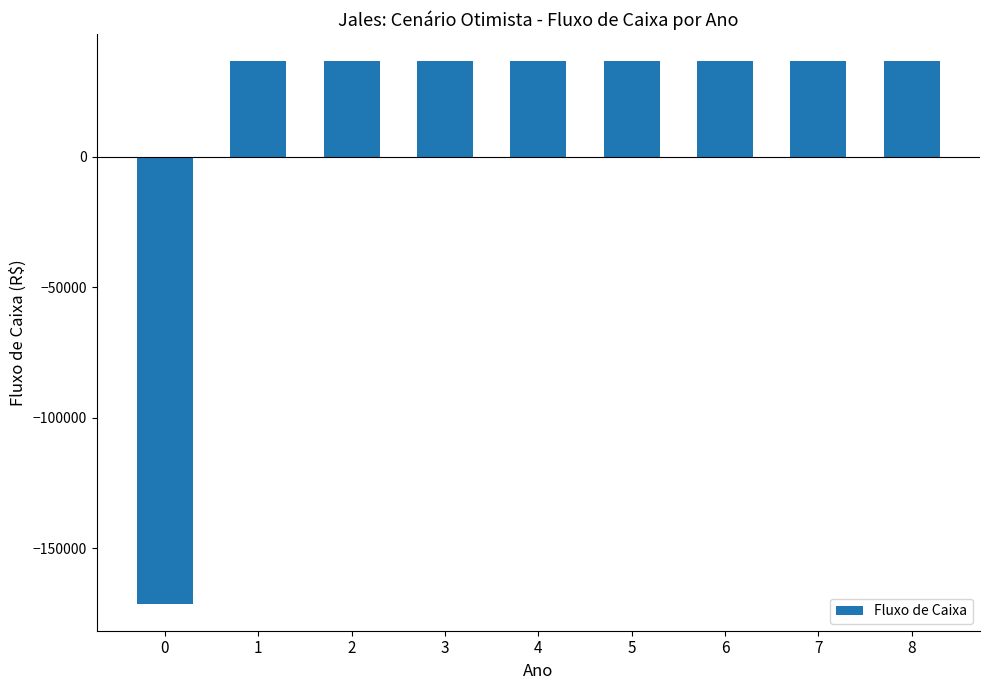

What is the sum of the values at 2 and 1?

73304.0